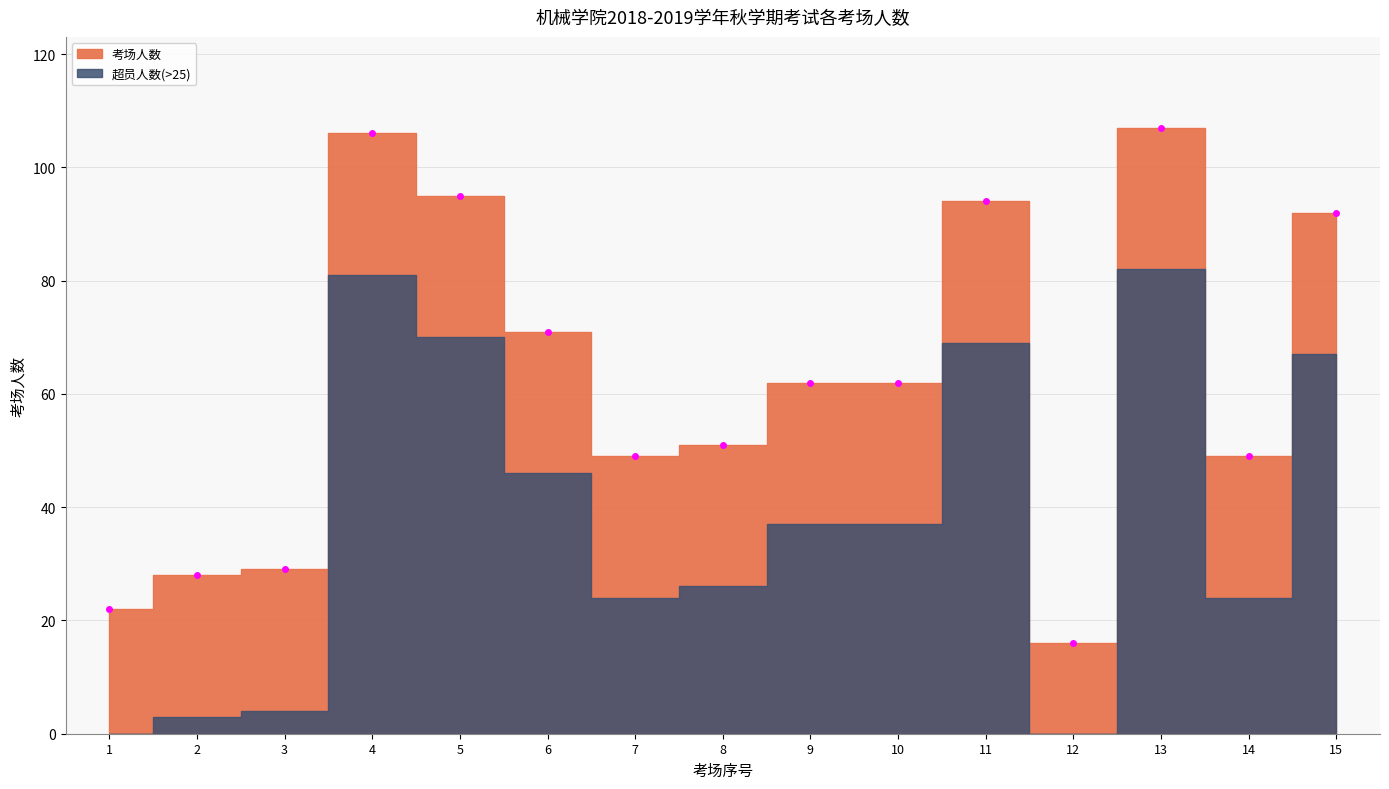

Where is the data nearest to the value 61?

9